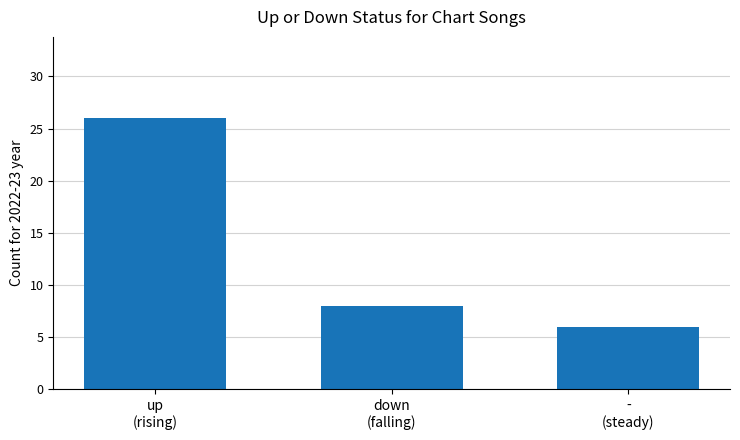

What is the greatest value displayed?

26